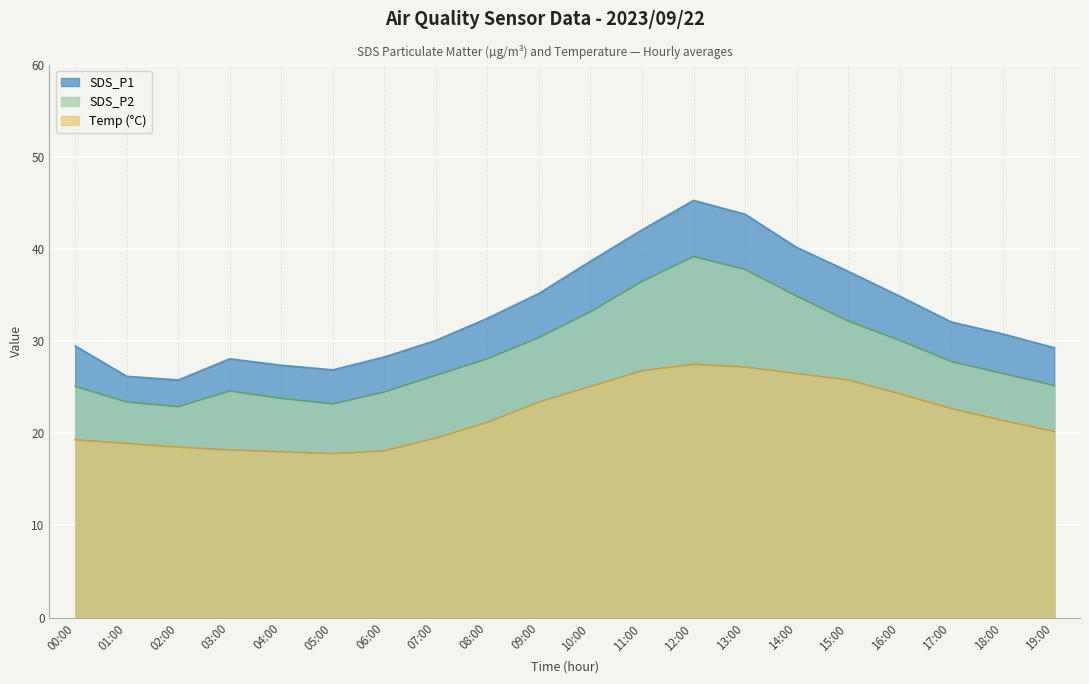

True or false: Temp and SDS_P1 intersect in this chart.

False